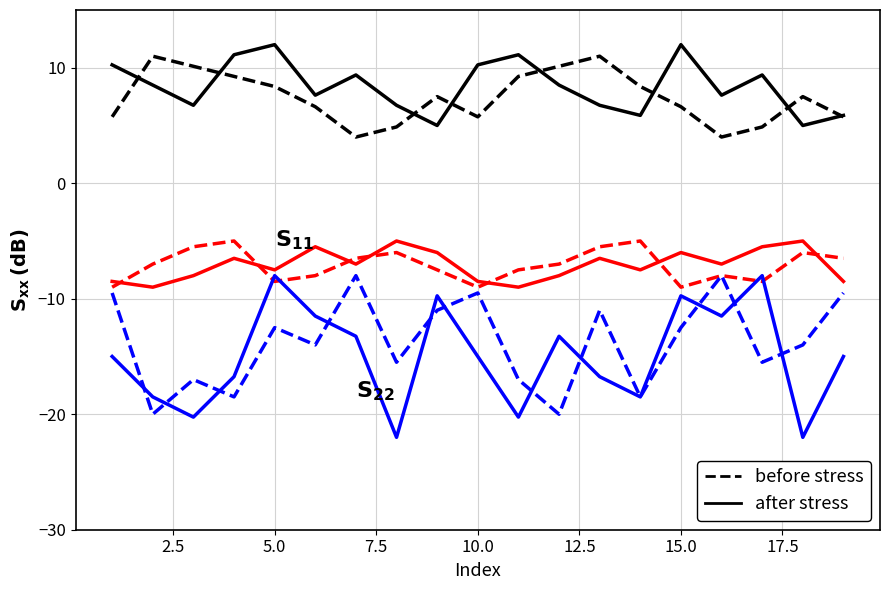

What is the smallest value displayed?

-22.0